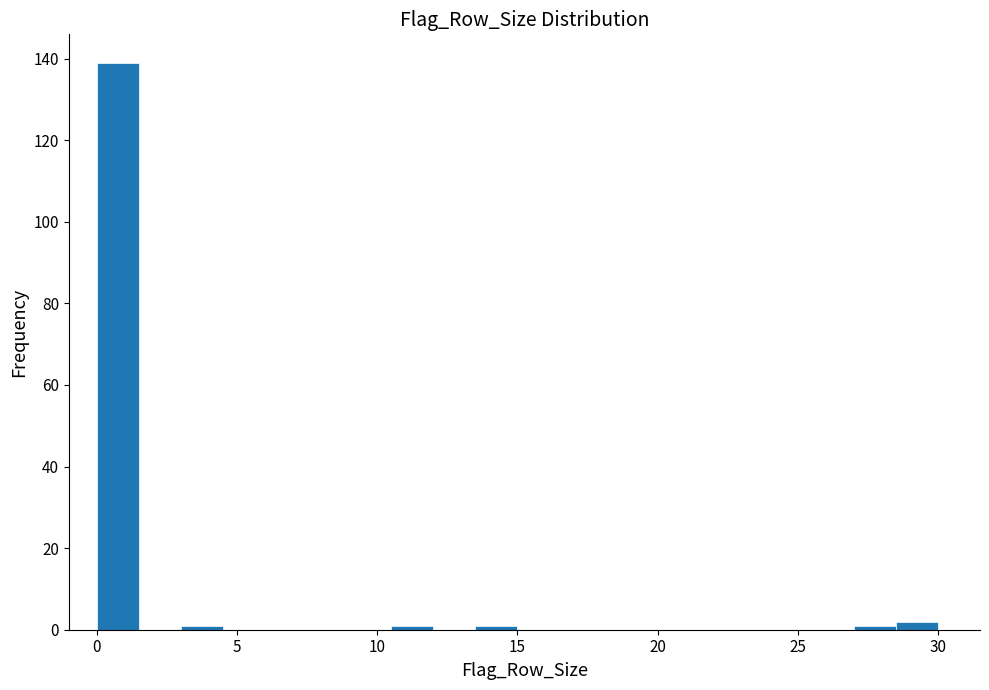

Read against the x-axis, roughly where is the centre of the tallest bar?

1.0